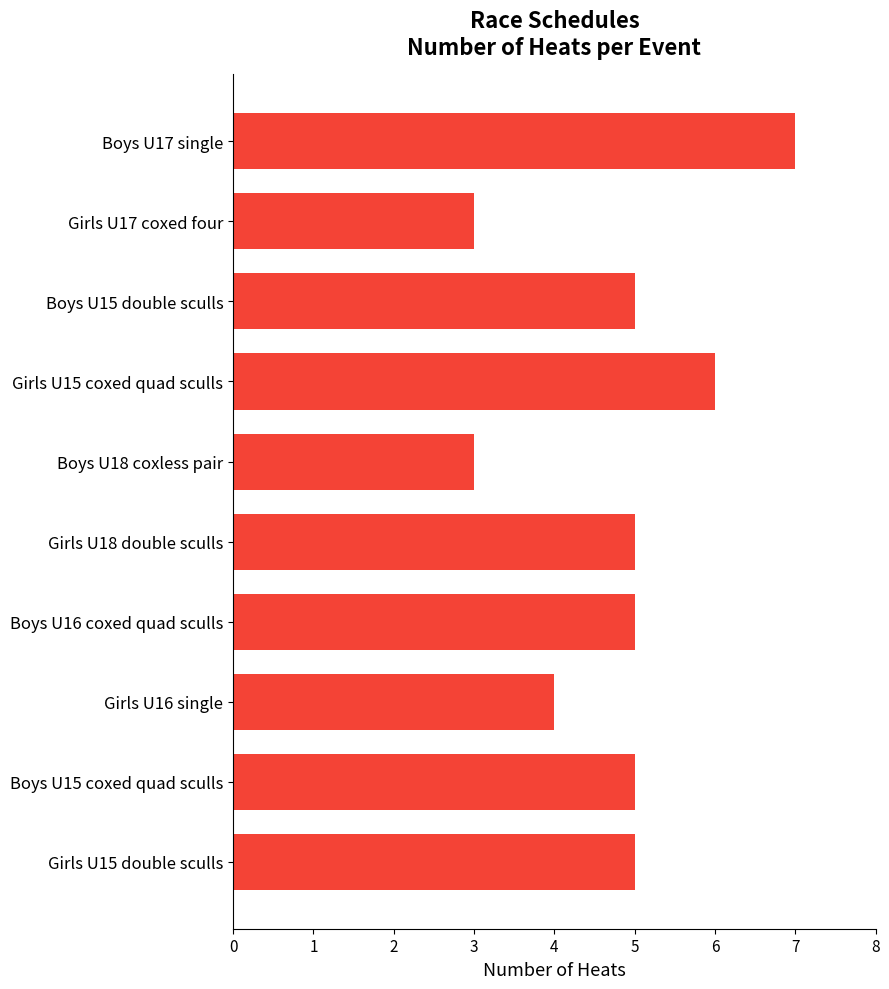

The value at Boys U16 coxed quad sculls is 8. True or false?

False